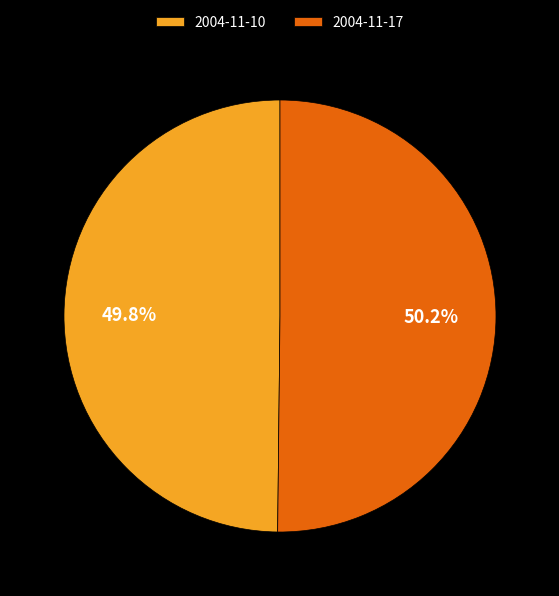

Does any single category account for the majority?

Yes